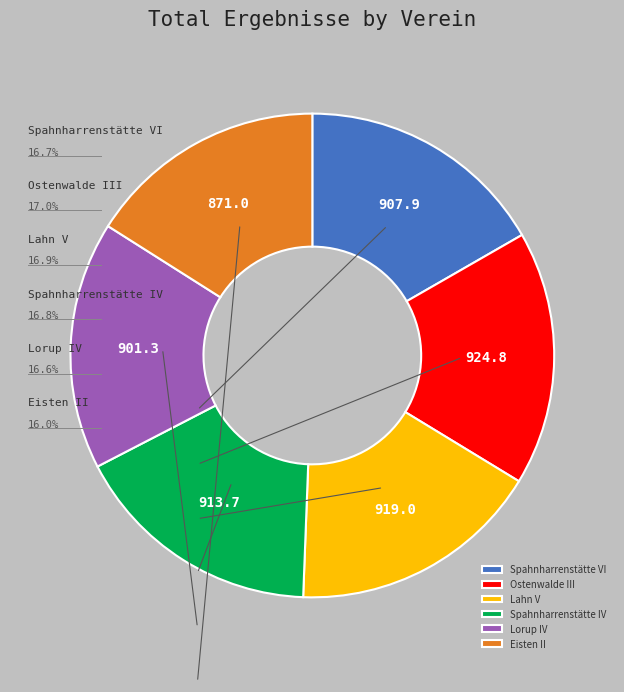

Rank the categories by value from lowest to highest.

Eisten II, Lorup IV, Spahnharrenstätte VI, Spahnharrenstätte IV, Lahn V, Ostenwalde III